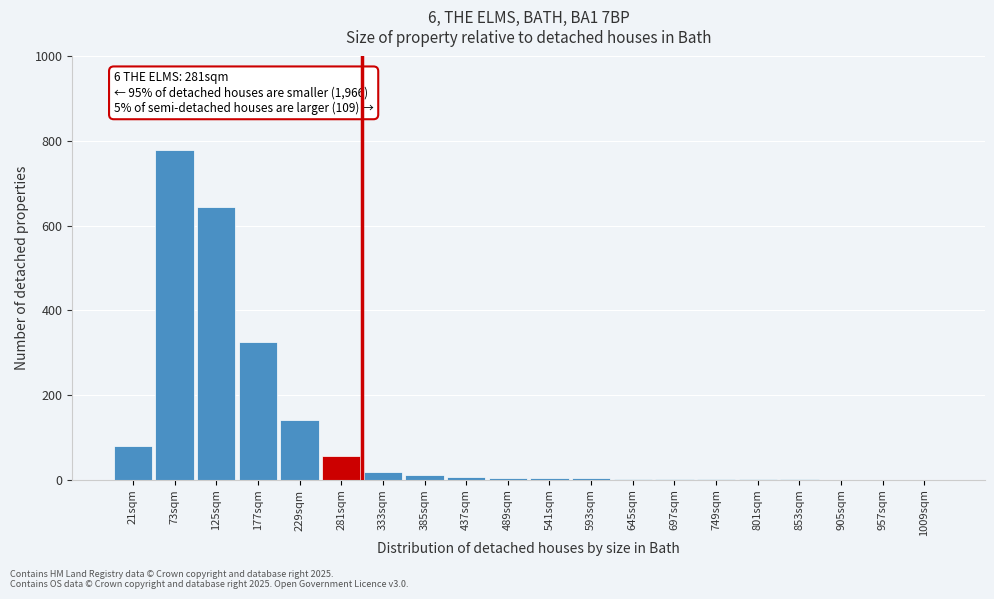

What is the sum of all values?

2079